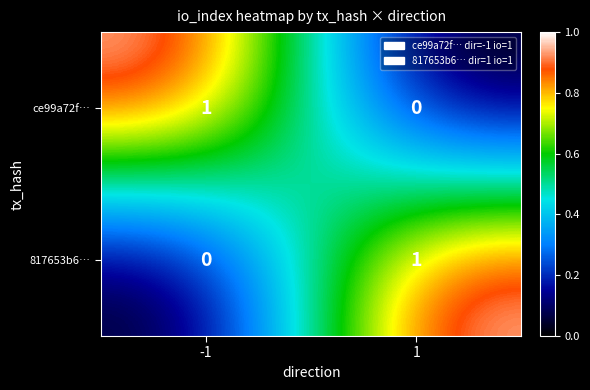

Reading left to right, what are all the values shown in this chart?

ce99a72f…: -1=1	1=0
817653b6…: -1=0	1=1